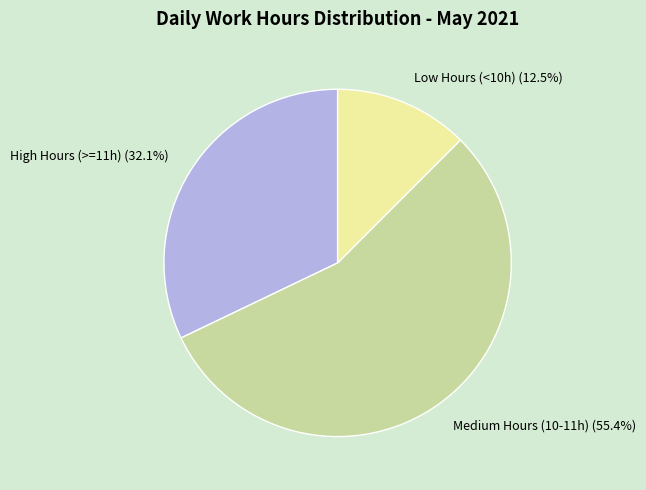

Combined, do High Hours (>=11h) (32.1%) and Medium Hours (10-11h) (55.4%) account for over 50%?

Yes